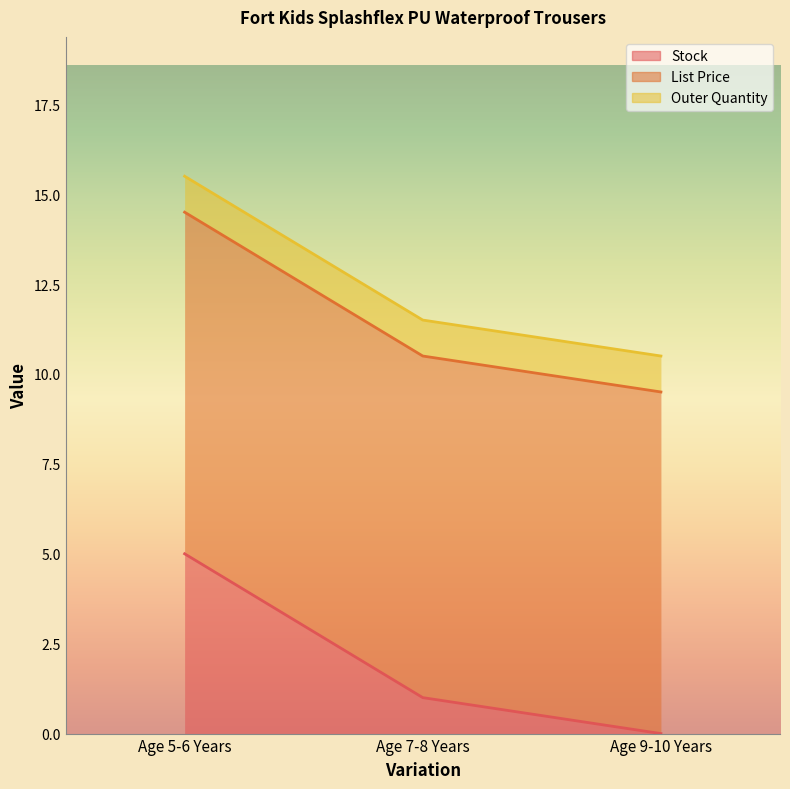

Reading left to right, extract all data points from this chart.

Stock: 5.0	1.0	0.0
List Price: 9.5	9.5	9.5
Outer Quantity: 1.0	1.0	1.0